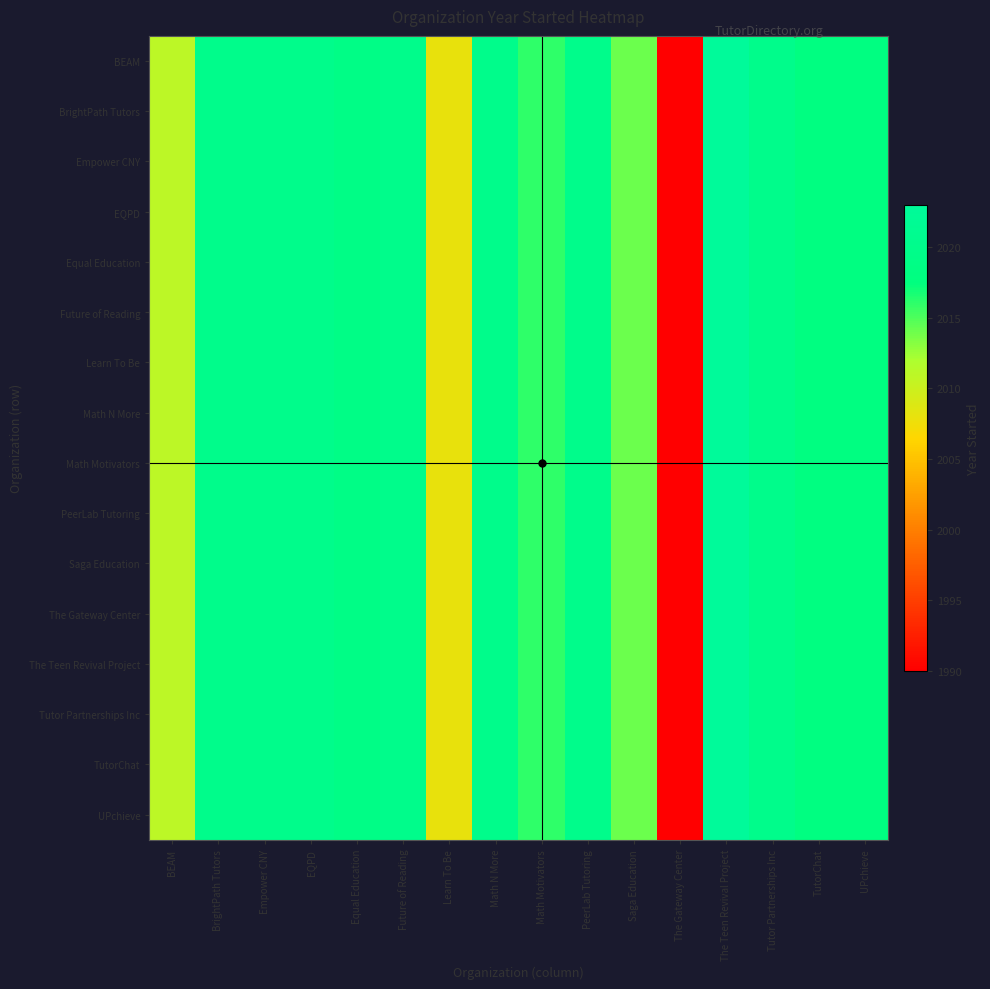

Reading left to right, what are all the values shown in this chart?

BEAM: BEAM=2011	BrightPath Tutors=2020	Empower CNY=2020	EQPD=2020	Equal Education=2019	Future of Reading=2020	Learn To Be=2008	Math N More=2020	Math Motivators=2016	PeerLab Tutoring=2020	Saga Education=2014	The Gateway Center=1990	The Teen Revival Project=2023	Tutor Partnerships Inc=2020	TutorChat=2018	UPchieve=2018
BrightPath Tutors: BEAM=2011	BrightPath Tutors=2020	Empower CNY=2020	EQPD=2020	Equal Education=2019	Future of Reading=2020	Learn To Be=2008	Math N More=2020	Math Motivators=2016	PeerLab Tutoring=2020	Saga Education=2014	The Gateway Center=1990	The Teen Revival Project=2023	Tutor Partnerships Inc=2020	TutorChat=2018	UPchieve=2018
Empower CNY: BEAM=2011	BrightPath Tutors=2020	Empower CNY=2020	EQPD=2020	Equal Education=2019	Future of Reading=2020	Learn To Be=2008	Math N More=2020	Math Motivators=2016	PeerLab Tutoring=2020	Saga Education=2014	The Gateway Center=1990	The Teen Revival Project=2023	Tutor Partnerships Inc=2020	TutorChat=2018	UPchieve=2018
EQPD: BEAM=2011	BrightPath Tutors=2020	Empower CNY=2020	EQPD=2020	Equal Education=2019	Future of Reading=2020	Learn To Be=2008	Math N More=2020	Math Motivators=2016	PeerLab Tutoring=2020	Saga Education=2014	The Gateway Center=1990	The Teen Revival Project=2023	Tutor Partnerships Inc=2020	TutorChat=2018	UPchieve=2018
Equal Education: BEAM=2011	BrightPath Tutors=2020	Empower CNY=2020	EQPD=2020	Equal Education=2019	Future of Reading=2020	Learn To Be=2008	Math N More=2020	Math Motivators=2016	PeerLab Tutoring=2020	Saga Education=2014	The Gateway Center=1990	The Teen Revival Project=2023	Tutor Partnerships Inc=2020	TutorChat=2018	UPchieve=2018
Future of Reading: BEAM=2011	BrightPath Tutors=2020	Empower CNY=2020	EQPD=2020	Equal Education=2019	Future of Reading=2020	Learn To Be=2008	Math N More=2020	Math Motivators=2016	PeerLab Tutoring=2020	Saga Education=2014	The Gateway Center=1990	The Teen Revival Project=2023	Tutor Partnerships Inc=2020	TutorChat=2018	UPchieve=2018
Learn To Be: BEAM=2011	BrightPath Tutors=2020	Empower CNY=2020	EQPD=2020	Equal Education=2019	Future of Reading=2020	Learn To Be=2008	Math N More=2020	Math Motivators=2016	PeerLab Tutoring=2020	Saga Education=2014	The Gateway Center=1990	The Teen Revival Project=2023	Tutor Partnerships Inc=2020	TutorChat=2018	UPchieve=2018
Math N More: BEAM=2011	BrightPath Tutors=2020	Empower CNY=2020	EQPD=2020	Equal Education=2019	Future of Reading=2020	Learn To Be=2008	Math N More=2020	Math Motivators=2016	PeerLab Tutoring=2020	Saga Education=2014	The Gateway Center=1990	The Teen Revival Project=2023	Tutor Partnerships Inc=2020	TutorChat=2018	UPchieve=2018
Math Motivators: BEAM=2011	BrightPath Tutors=2020	Empower CNY=2020	EQPD=2020	Equal Education=2019	Future of Reading=2020	Learn To Be=2008	Math N More=2020	Math Motivators=2016	PeerLab Tutoring=2020	Saga Education=2014	The Gateway Center=1990	The Teen Revival Project=2023	Tutor Partnerships Inc=2020	TutorChat=2018	UPchieve=2018
PeerLab Tutoring: BEAM=2011	BrightPath Tutors=2020	Empower CNY=2020	EQPD=2020	Equal Education=2019	Future of Reading=2020	Learn To Be=2008	Math N More=2020	Math Motivators=2016	PeerLab Tutoring=2020	Saga Education=2014	The Gateway Center=1990	The Teen Revival Project=2023	Tutor Partnerships Inc=2020	TutorChat=2018	UPchieve=2018
Saga Education: BEAM=2011	BrightPath Tutors=2020	Empower CNY=2020	EQPD=2020	Equal Education=2019	Future of Reading=2020	Learn To Be=2008	Math N More=2020	Math Motivators=2016	PeerLab Tutoring=2020	Saga Education=2014	The Gateway Center=1990	The Teen Revival Project=2023	Tutor Partnerships Inc=2020	TutorChat=2018	UPchieve=2018
The Gateway Center: BEAM=2011	BrightPath Tutors=2020	Empower CNY=2020	EQPD=2020	Equal Education=2019	Future of Reading=2020	Learn To Be=2008	Math N More=2020	Math Motivators=2016	PeerLab Tutoring=2020	Saga Education=2014	The Gateway Center=1990	The Teen Revival Project=2023	Tutor Partnerships Inc=2020	TutorChat=2018	UPchieve=2018
The Teen Revival Project: BEAM=2011	BrightPath Tutors=2020	Empower CNY=2020	EQPD=2020	Equal Education=2019	Future of Reading=2020	Learn To Be=2008	Math N More=2020	Math Motivators=2016	PeerLab Tutoring=2020	Saga Education=2014	The Gateway Center=1990	The Teen Revival Project=2023	Tutor Partnerships Inc=2020	TutorChat=2018	UPchieve=2018
Tutor Partnerships Inc: BEAM=2011	BrightPath Tutors=2020	Empower CNY=2020	EQPD=2020	Equal Education=2019	Future of Reading=2020	Learn To Be=2008	Math N More=2020	Math Motivators=2016	PeerLab Tutoring=2020	Saga Education=2014	The Gateway Center=1990	The Teen Revival Project=2023	Tutor Partnerships Inc=2020	TutorChat=2018	UPchieve=2018
TutorChat: BEAM=2011	BrightPath Tutors=2020	Empower CNY=2020	EQPD=2020	Equal Education=2019	Future of Reading=2020	Learn To Be=2008	Math N More=2020	Math Motivators=2016	PeerLab Tutoring=2020	Saga Education=2014	The Gateway Center=1990	The Teen Revival Project=2023	Tutor Partnerships Inc=2020	TutorChat=2018	UPchieve=2018
UPchieve: BEAM=2011	BrightPath Tutors=2020	Empower CNY=2020	EQPD=2020	Equal Education=2019	Future of Reading=2020	Learn To Be=2008	Math N More=2020	Math Motivators=2016	PeerLab Tutoring=2020	Saga Education=2014	The Gateway Center=1990	The Teen Revival Project=2023	Tutor Partnerships Inc=2020	TutorChat=2018	UPchieve=2018